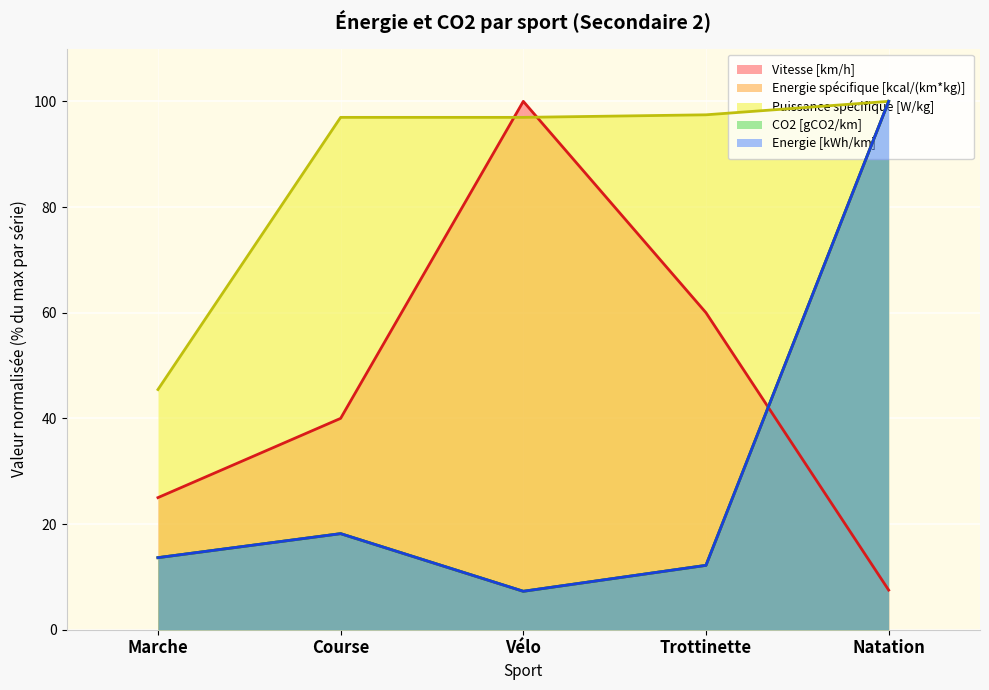

What is the maximum value shown in the chart?

100.0